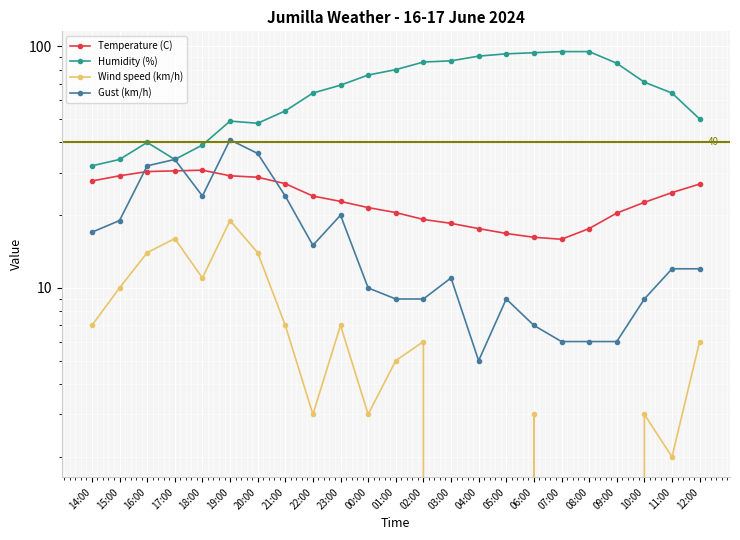

Rank the series at 01:00 from lowest to highest value.

Wind speed (km/h), Gust (km/h), Temperature (C), Humidity (%)